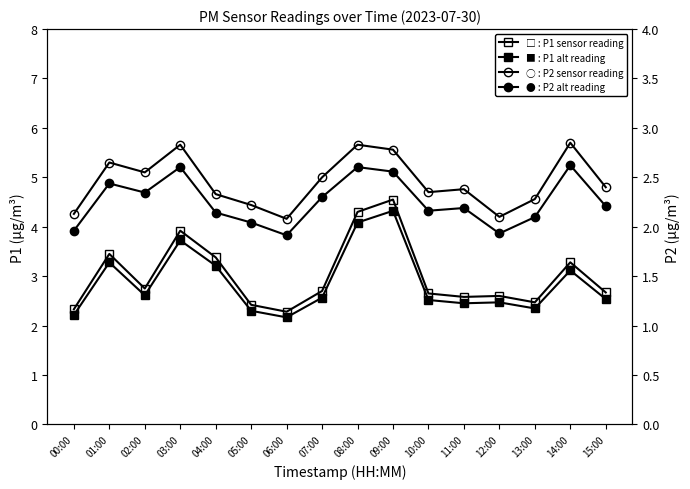

True or false: P1 (PM10) alt and P1 (PM10) intersect in this chart.

False